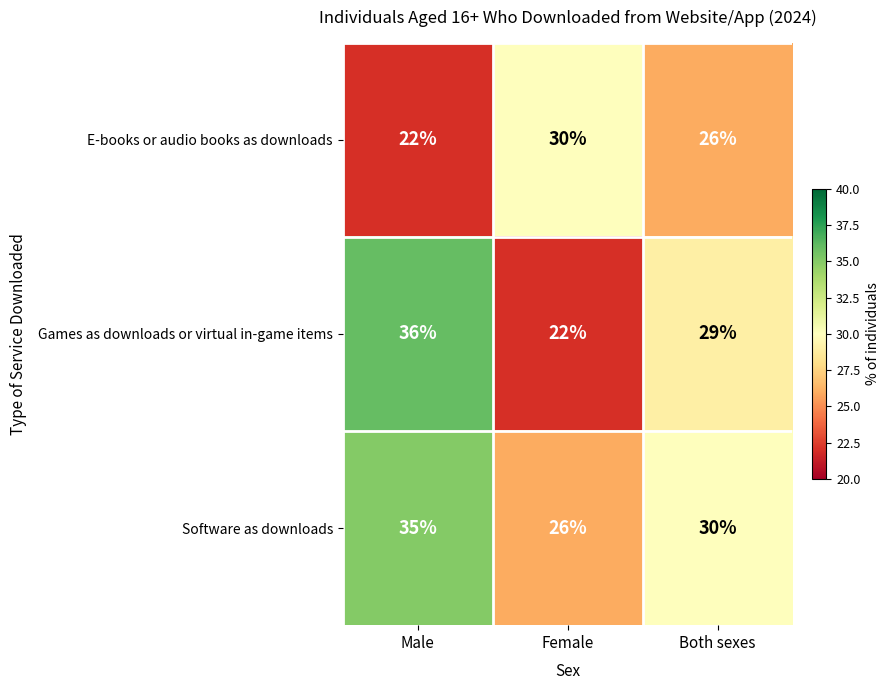

List the series in order of their overall mean, highest first.

Software as downloads, Games as downloads or virtual in-game items, E-books or audio books as downloads